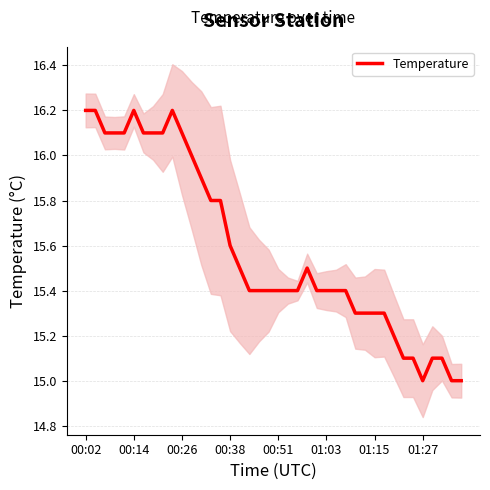

Is it true that Temperature equals 6.5 at 01:15?

False